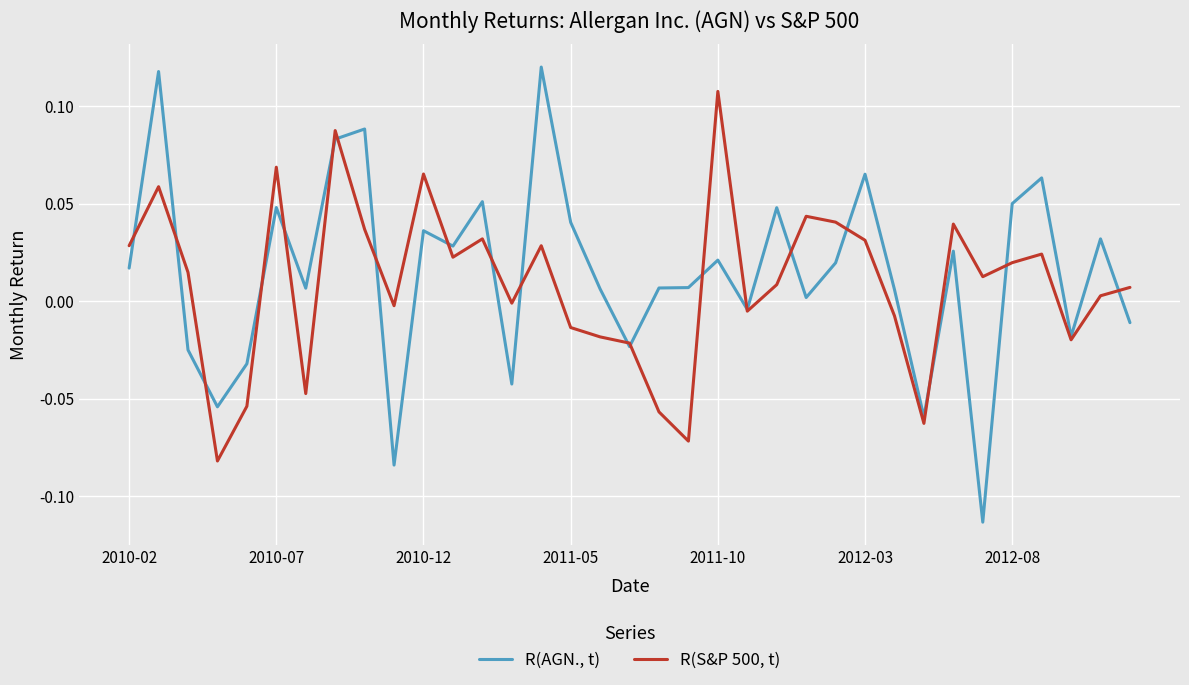

Rank the series by their average value, from highest to lowest.

R(AGN., t), R(S&P 500, t)